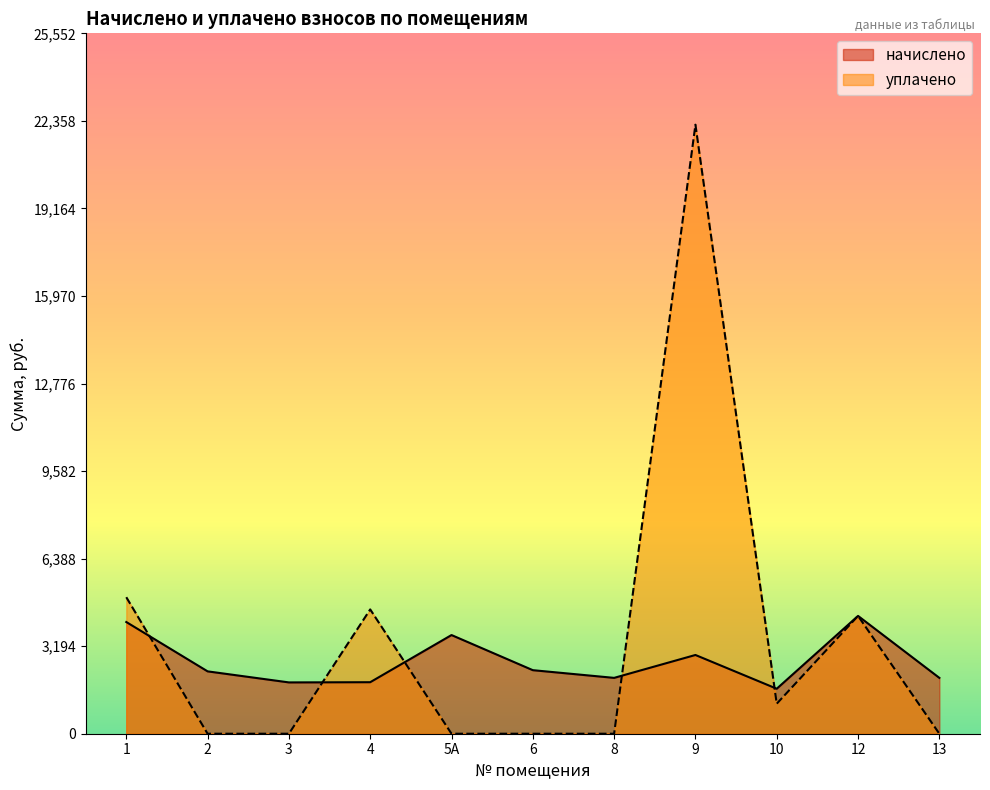

The value of уплачено at 4 is 1302.4. True or false?

False